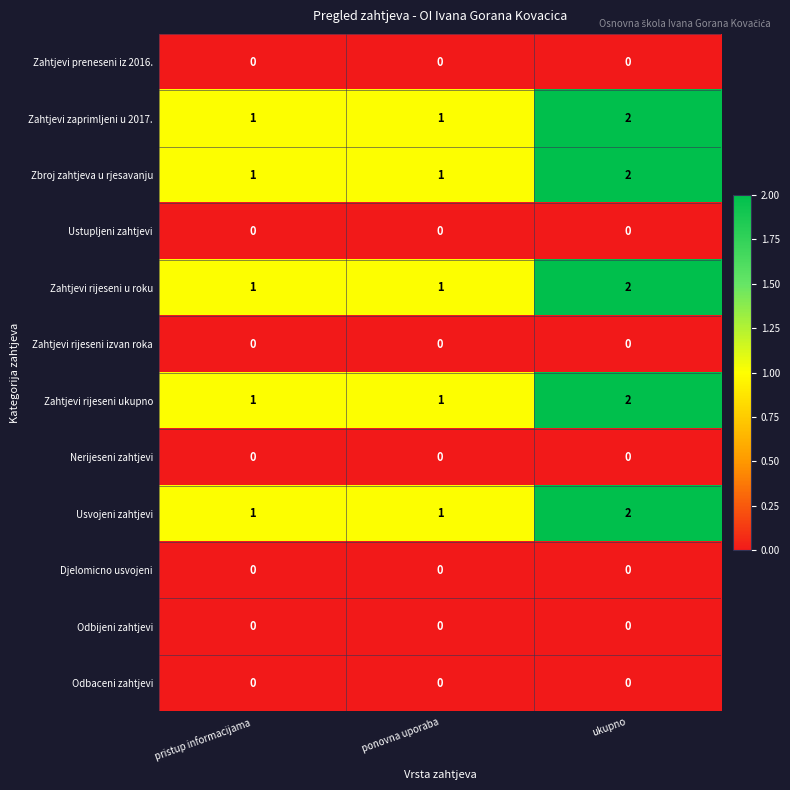

What is the total value across all series at ukupno?

10